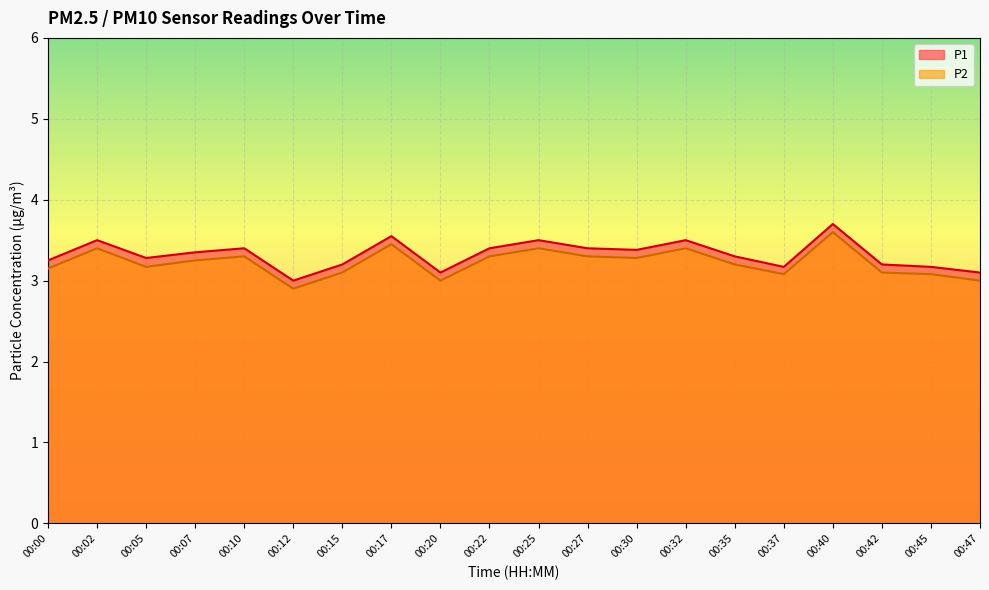

Is the value of P1 at 00:40 greater than the value of P2 at 00:02?

Yes